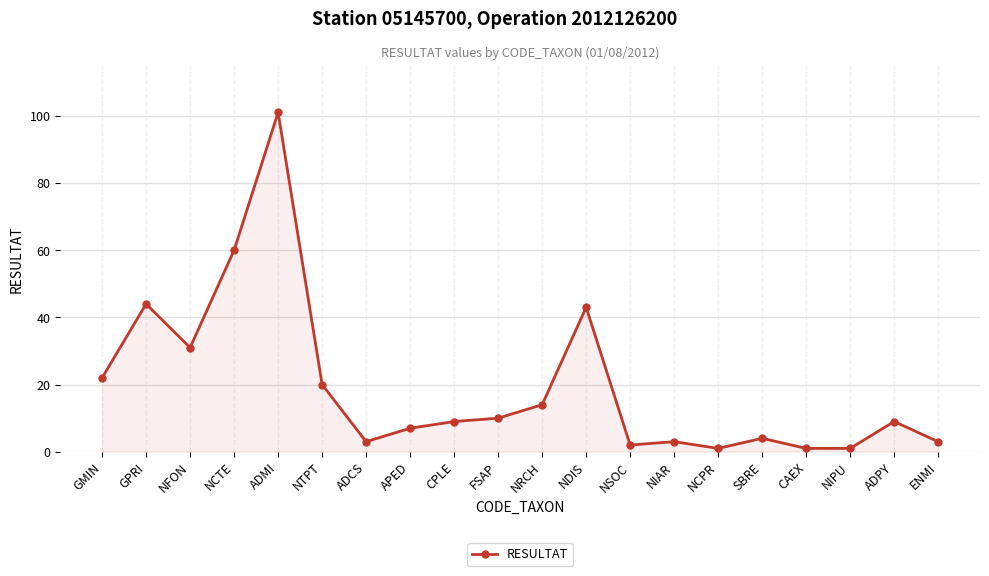

What is the ratio of the value at SBRE to the value at NDIS?

0.1